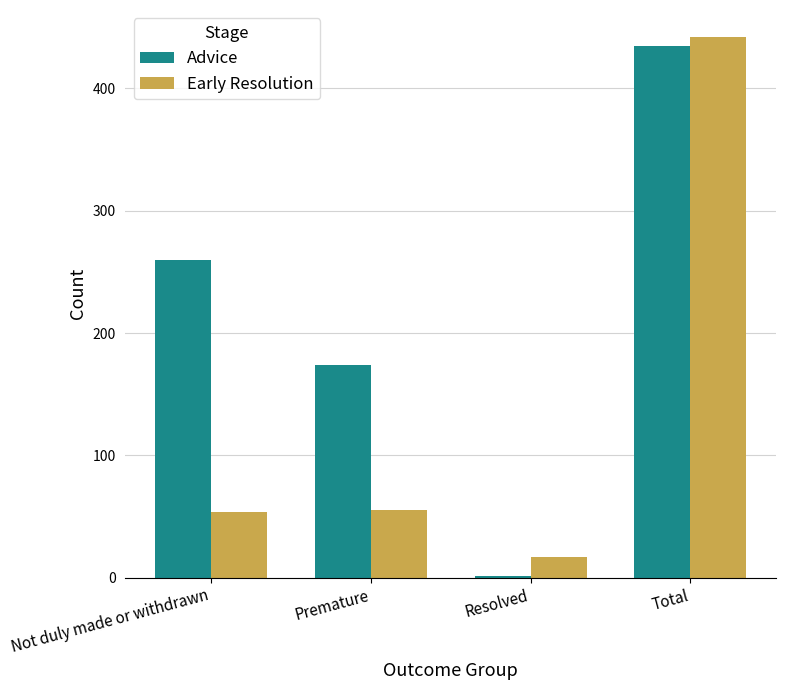

The value of Early Resolution at Not duly made or withdrawn is 54. True or false?

True